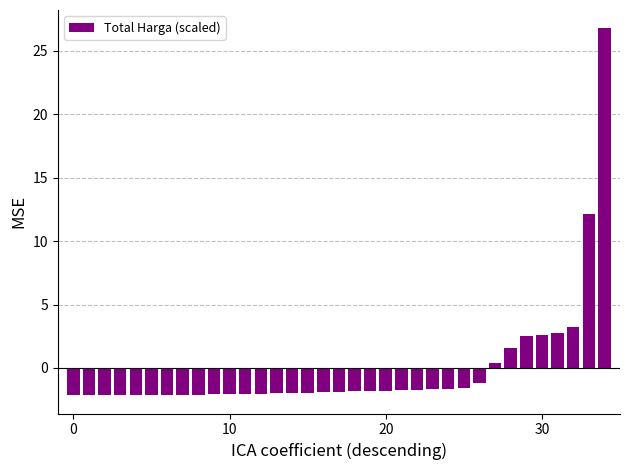

How many bars are there in total?

35